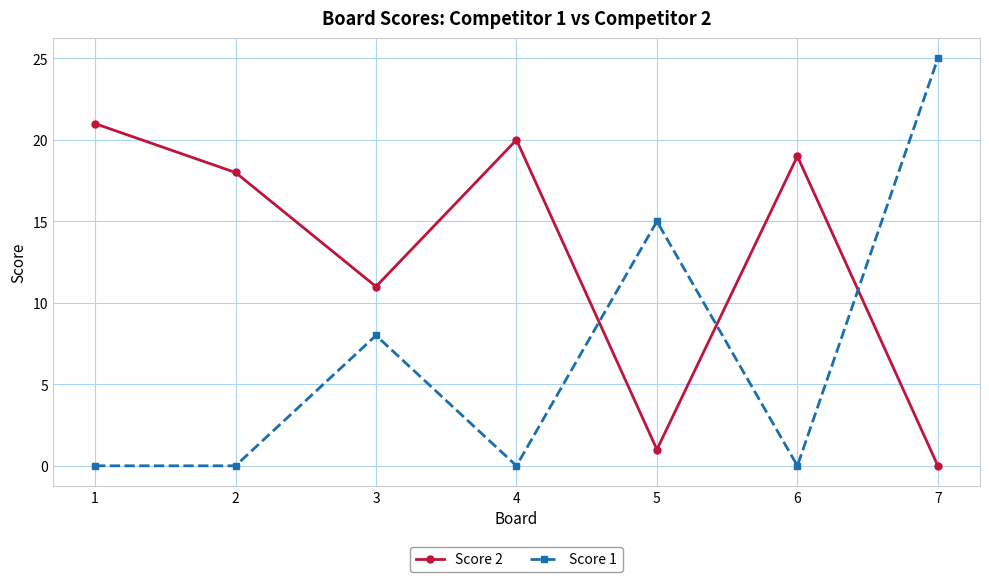

Is the value of Score 2 at 6 greater than the value of Score 1 at 3?

Yes